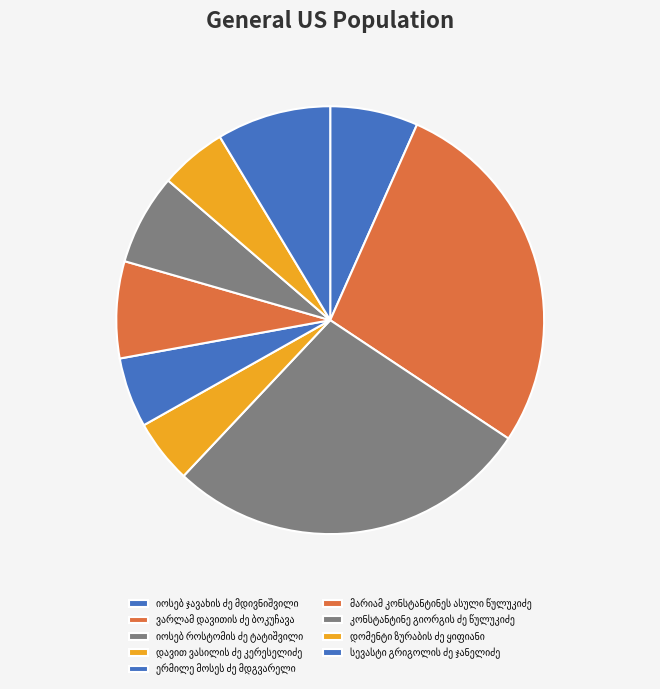

To the nearest percent, what percentage of the pie is იოსებ ჯავახის ძე მდივნიშვილი?

7%